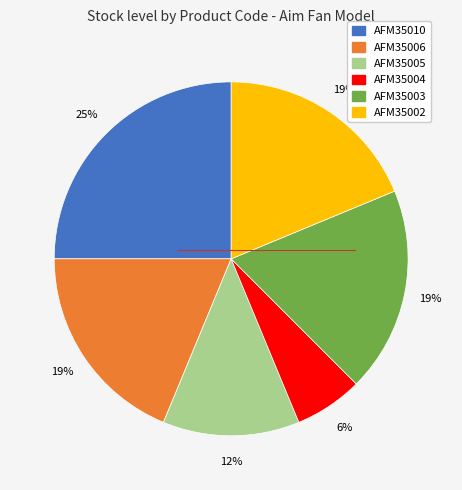

Count the number of slices in the pie.

6